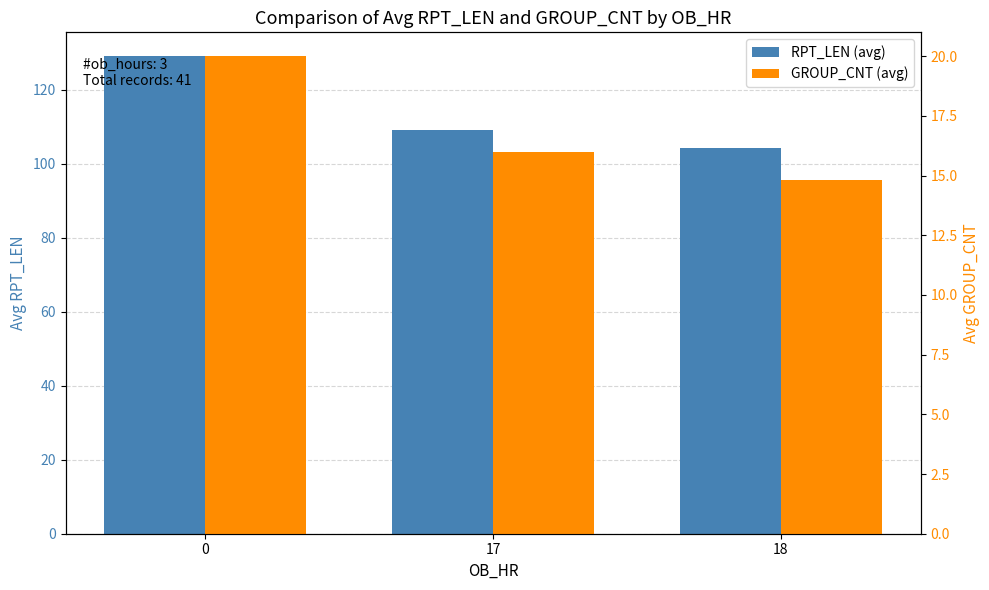

At which label does RPT_LEN (avg) reach its minimum?

18